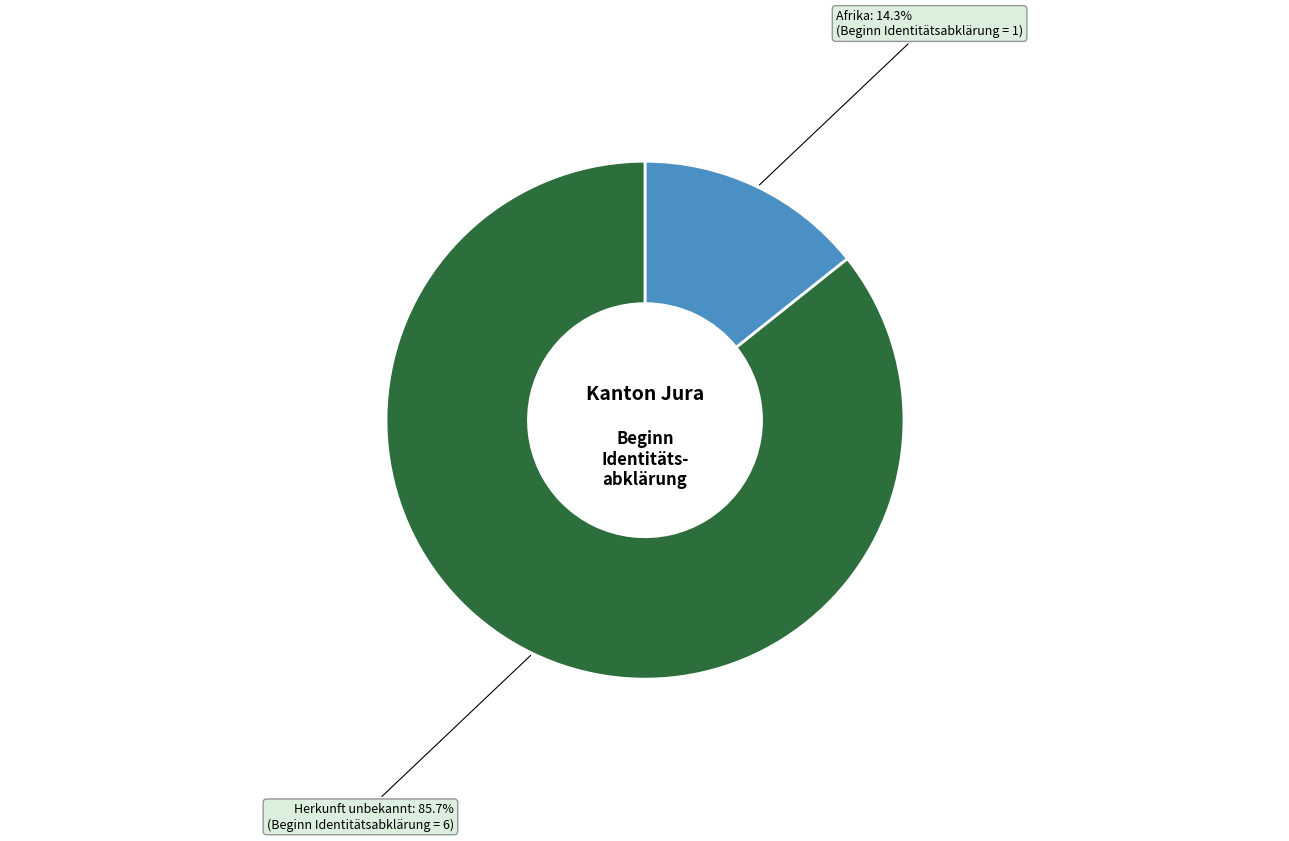

The Afrika slice represents 10% of the pie. True or false?

False